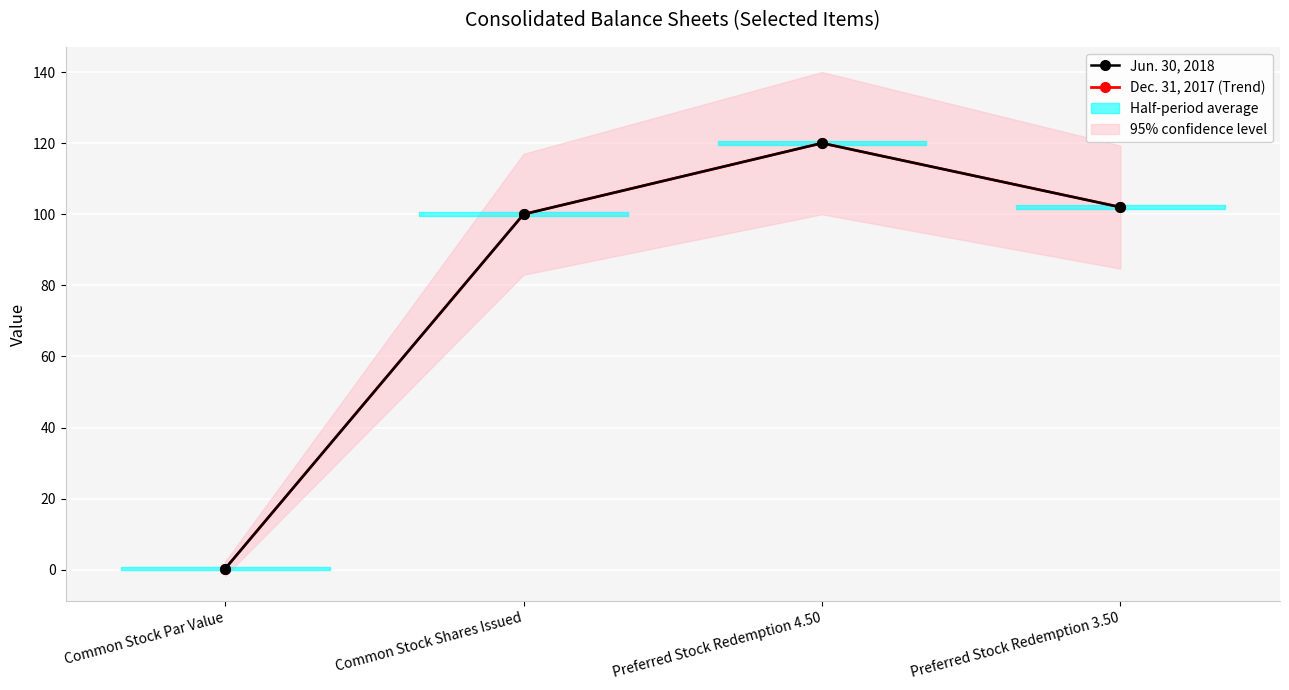

What is the minimum value for Dec. 31, 2017 (Trend)?

0.3